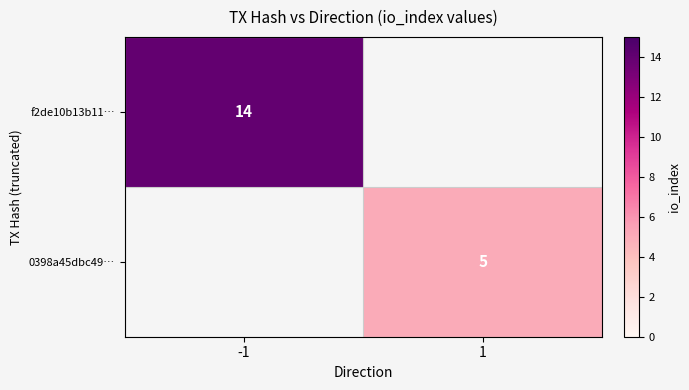

Is it true that 0398a45dbc49… equals 5 at 1?

True